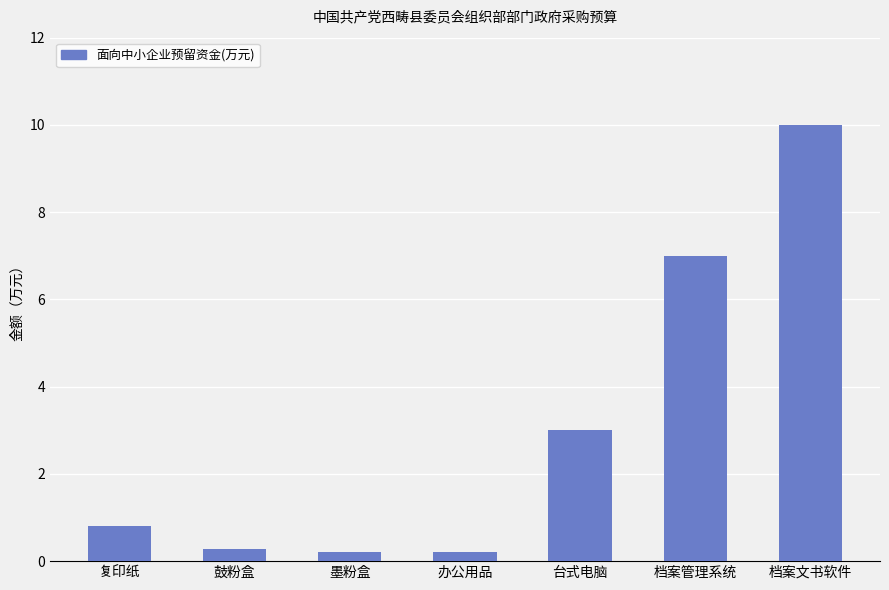

What is the change in value from 档案管理系统 to 档案文书软件?

+3.0